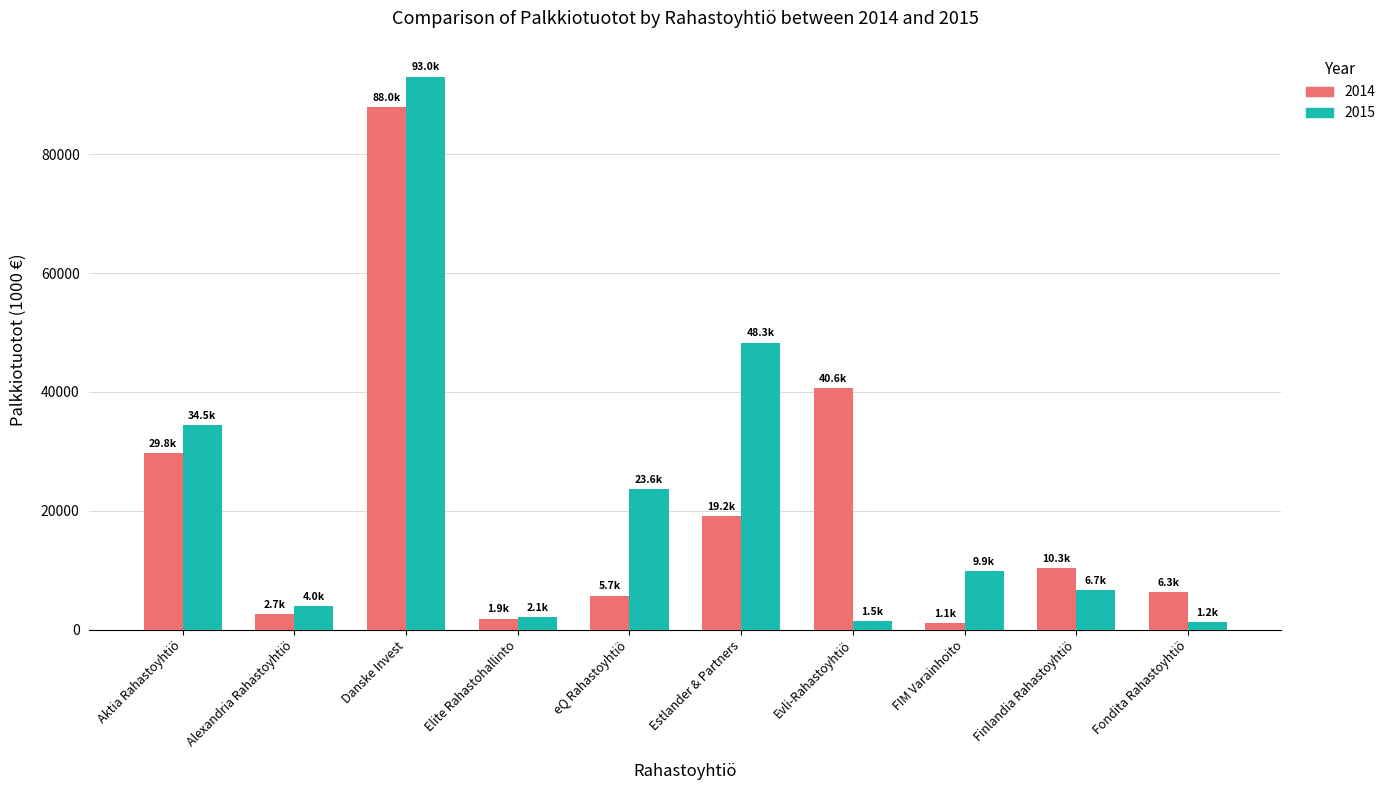

What is the difference between the highest and lowest values at Danske Invest?

5086.5